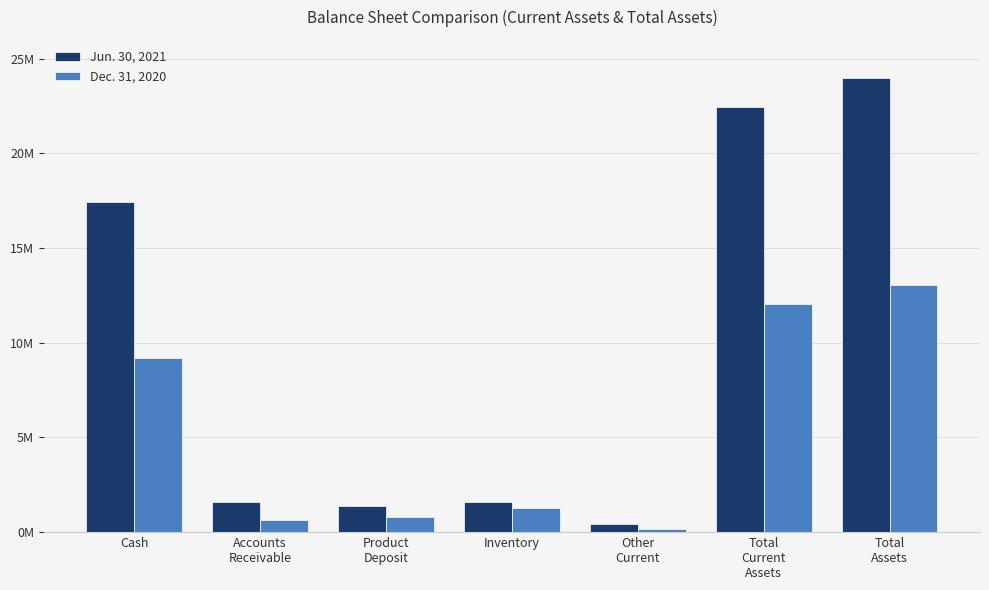

Is the value of Jun. 30, 2021 at Inventory greater than the value of Dec. 31, 2020 at Product
Deposit?

Yes